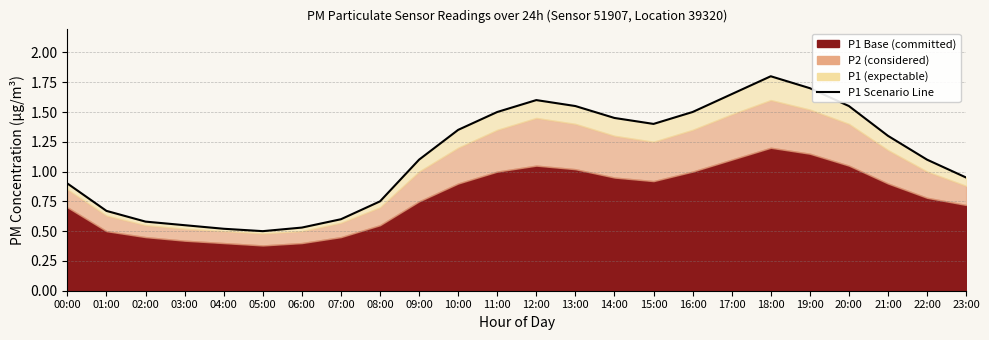

What is the minimum value shown in the chart?

0.5